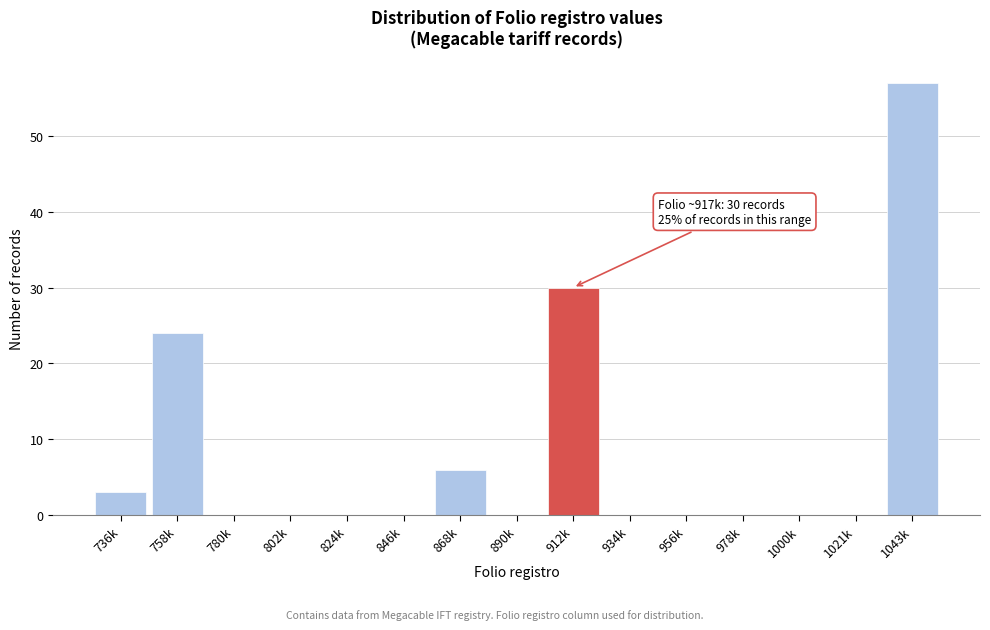

Reading left to right, transcribe all the data shown in this chart.

736k=3	758k=24	780k=0	802k=0	824k=0	846k=0	868k=6	890k=0	912k=30	934k=0	956k=0	978k=0	1000k=0	1021k=0	1043k=57